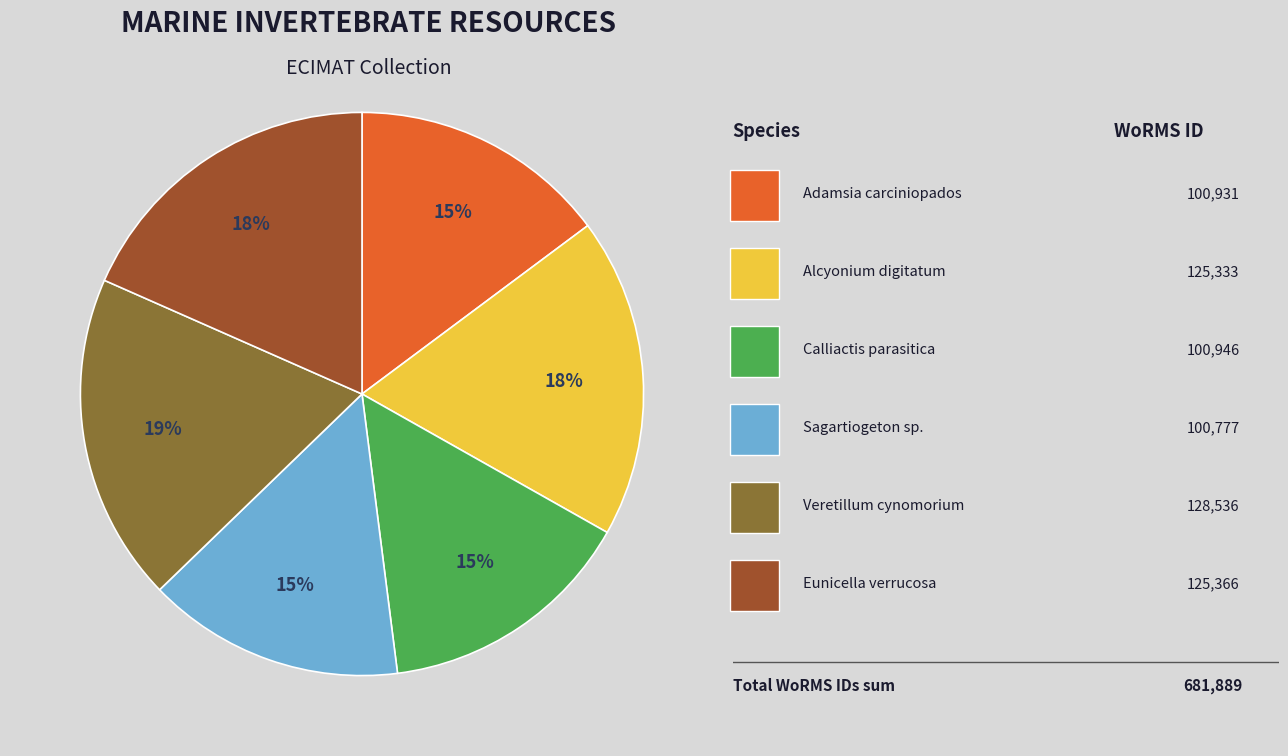

To the nearest percent, what is the difference between the largest and smallest slice percentages?

4%